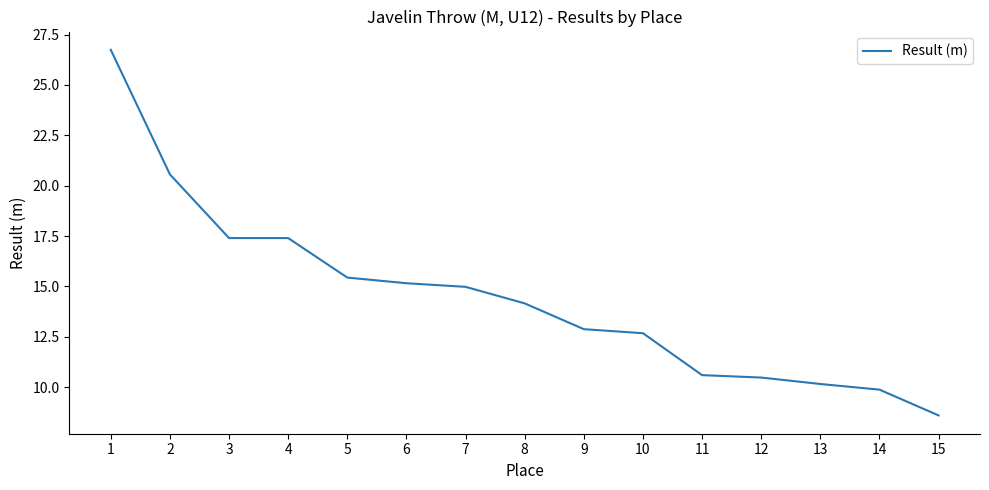

Between 5 and 7, which is larger?

5